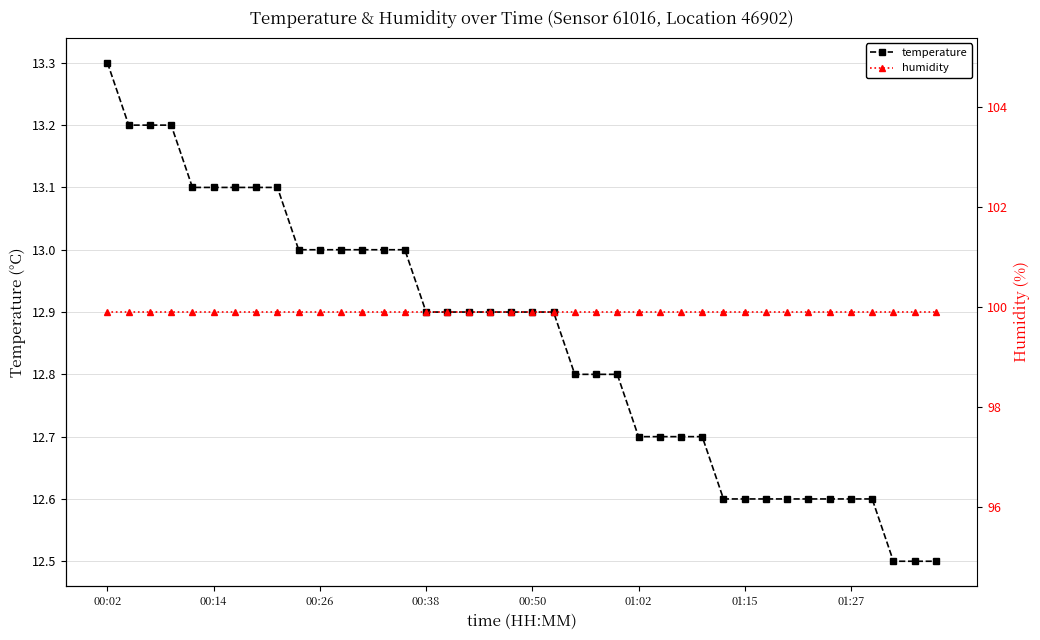

Reading left to right, extract all data points from this chart.

temperature: 13.3	13.2	13.2	13.2	13.1	13.1	13.1	13.1	13.1	13.0	13.0	13.0	13.0	13.0	13.0	12.9	12.9	12.9	12.9	12.9	12.9	12.9	12.8	12.8	12.8	12.7	12.7	12.7	12.7	12.6	12.6	12.6	12.6	12.6	12.6	12.6	12.6	12.5	12.5	12.5
humidity: 99.9	99.9	99.9	99.9	99.9	99.9	99.9	99.9	99.9	99.9	99.9	99.9	99.9	99.9	99.9	99.9	99.9	99.9	99.9	99.9	99.9	99.9	99.9	99.9	99.9	99.9	99.9	99.9	99.9	99.9	99.9	99.9	99.9	99.9	99.9	99.9	99.9	99.9	99.9	99.9